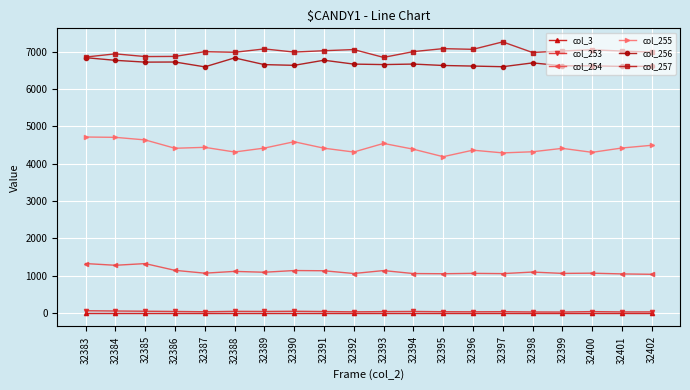

What is the value of the col_255 point at the 1st from the left?

4718